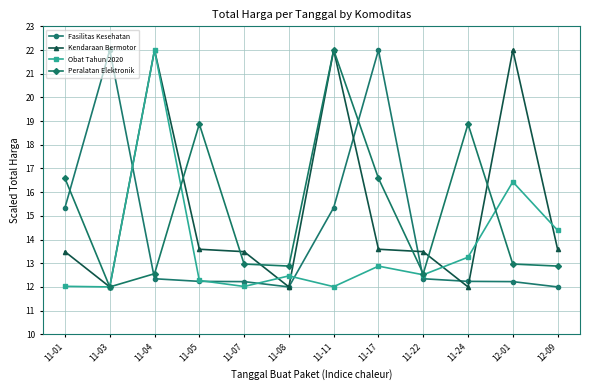

What is the spread (max minus min) of values at 12-09?

2.4